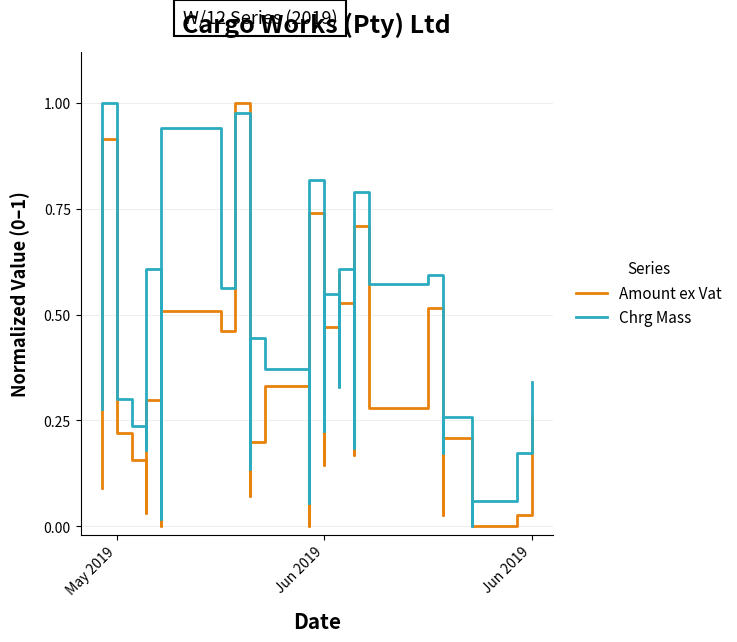

Does the chart display data point markers on the line(s)?

No